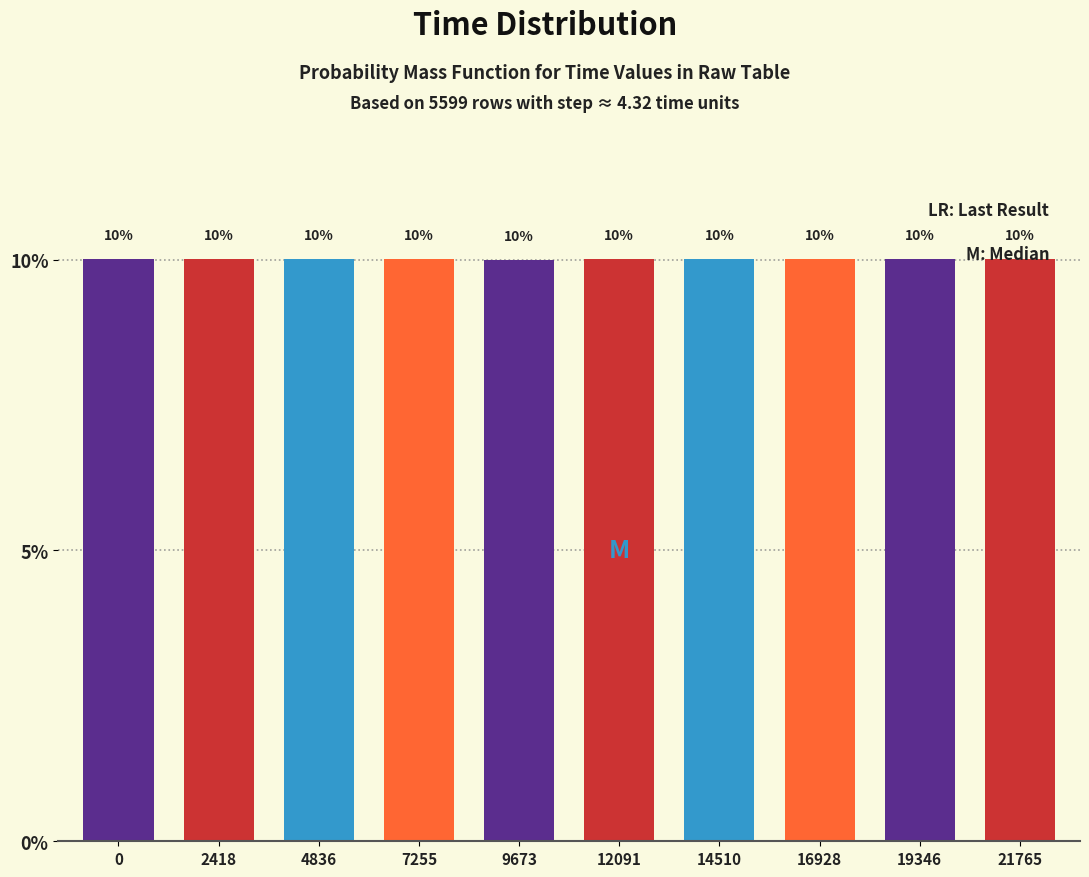

What is the average value?

10.0